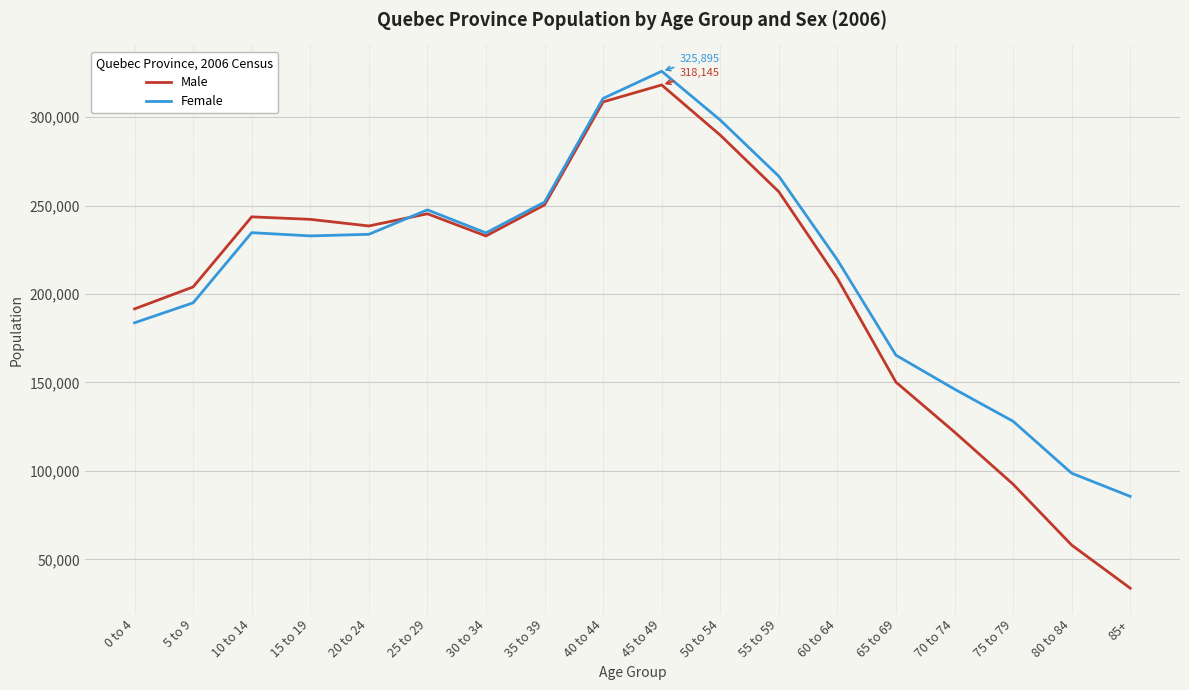

Where is Male nearest to the value 175920?

0 to 4